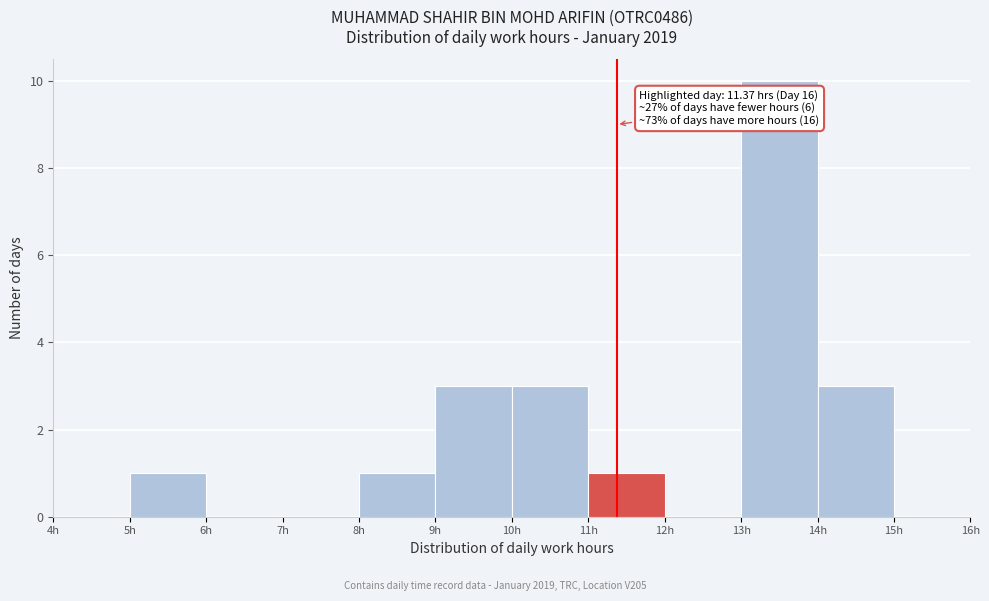

Which range on the x-axis has the tallest bar?

13 to 14